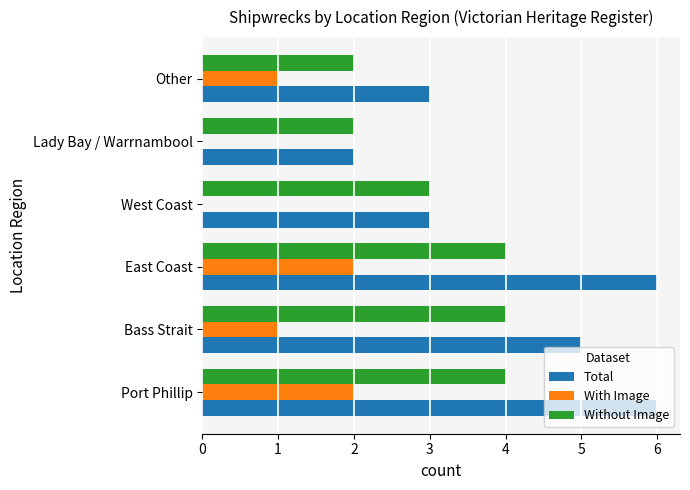

What is the sum of the Without Image values at West Coast and Bass Strait?

7